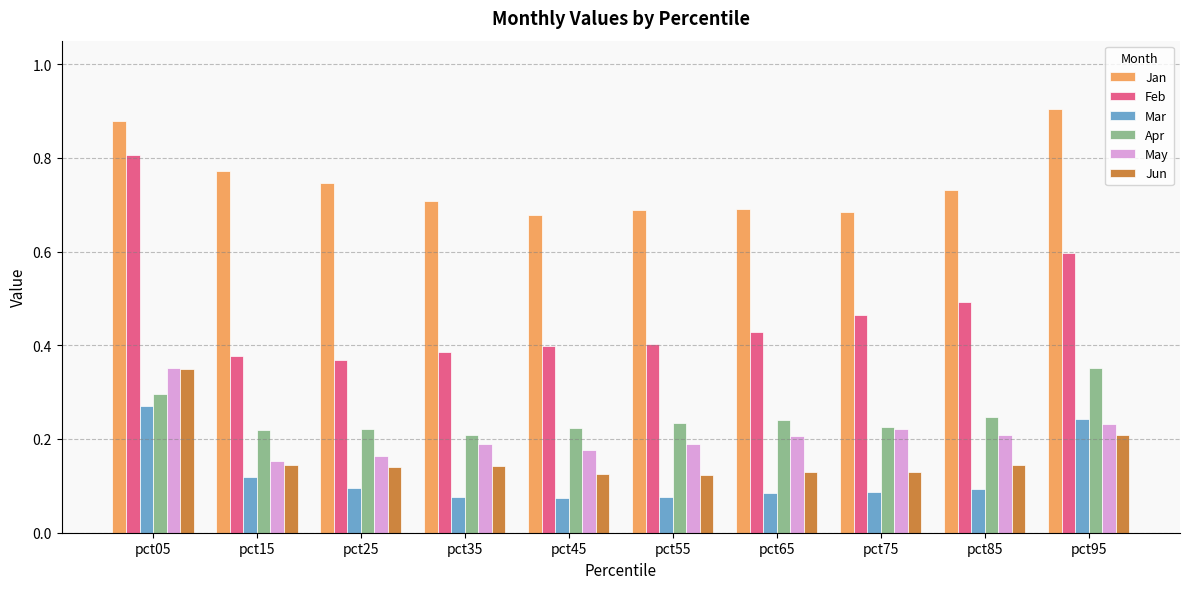

True or false: May has a value of 0.1 at pct75.

False